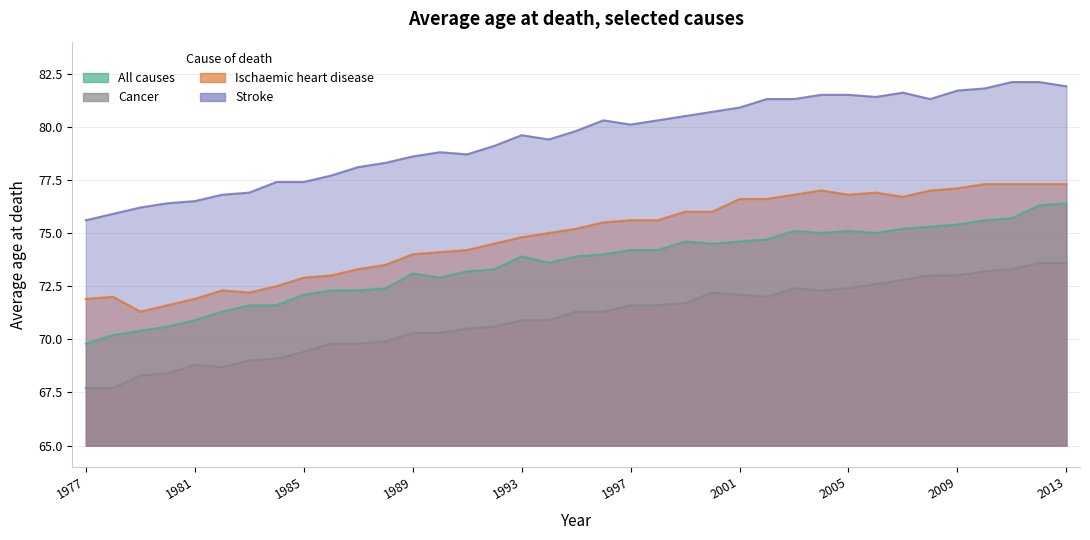

Which series has the widest spread of values?

All causes